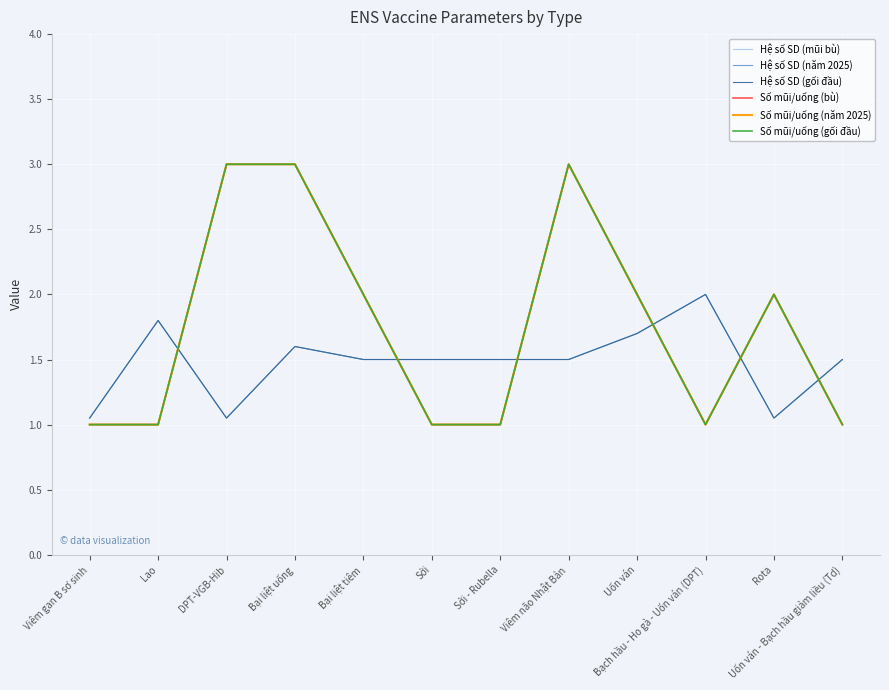

Is this an area chart (filled region under the line)?

No